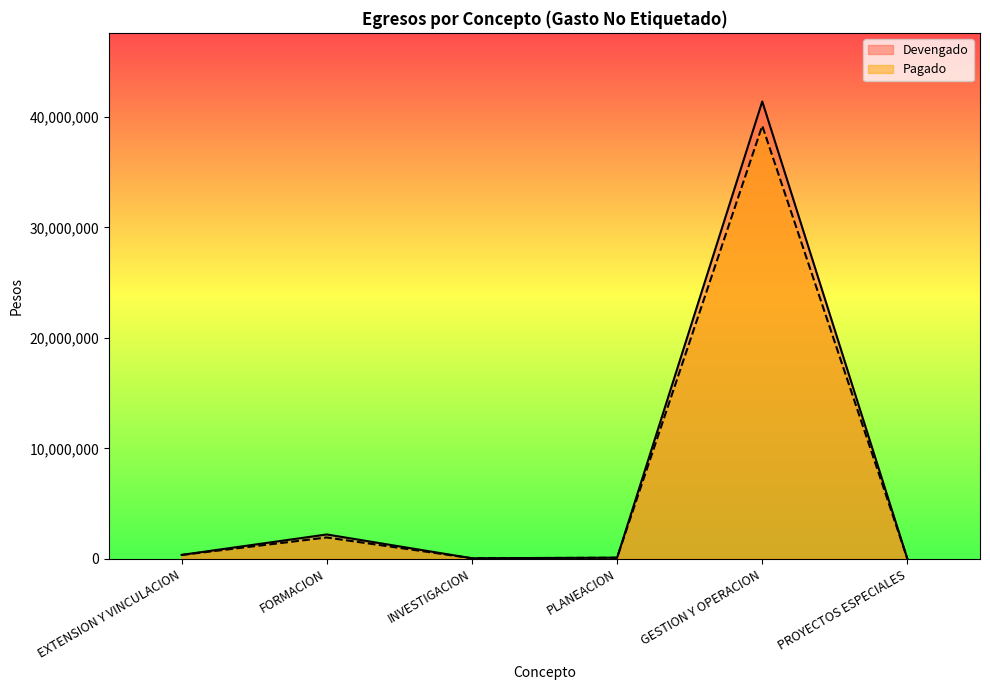

What is the label of the 5th point from the right?

FORMACION